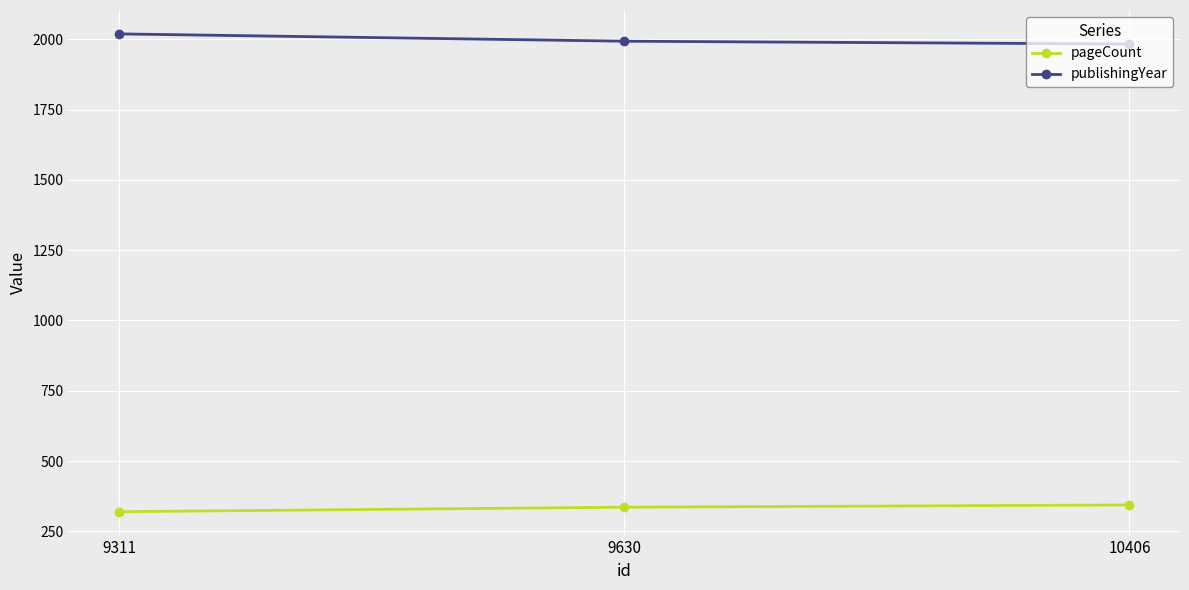

Rank the series at 10406 from highest to lowest value.

publishingYear, pageCount